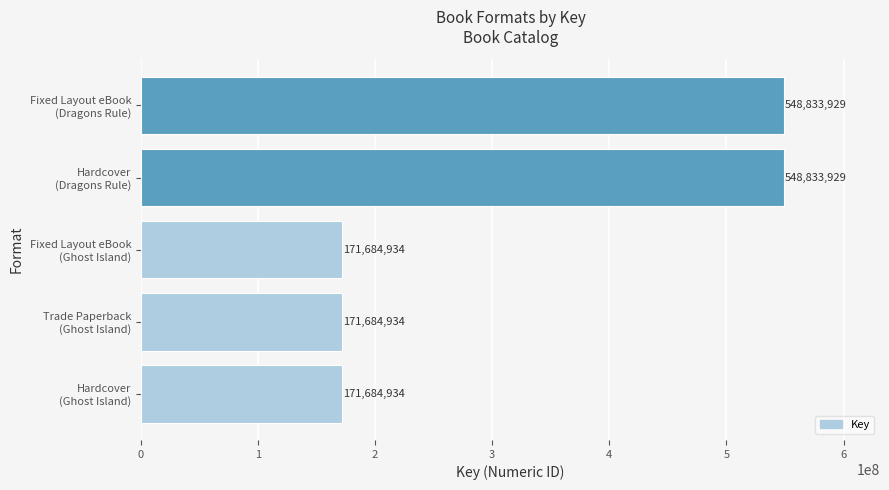

What is the difference between the second highest and second lowest values?

377148995